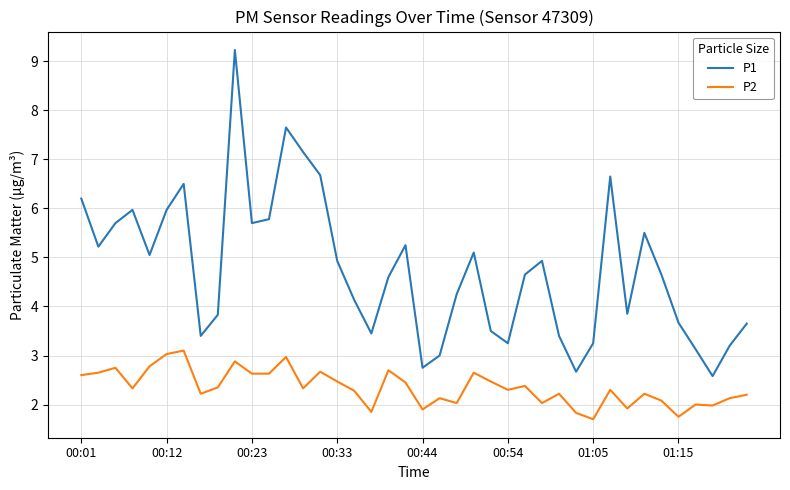

True or false: P1 and P2 cross at least once.

False